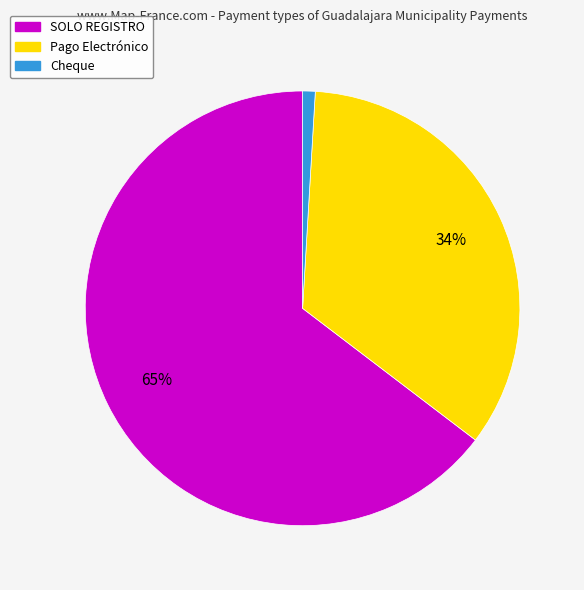

Between Pago Electrónico and Cheque, which is larger?

Pago Electrónico